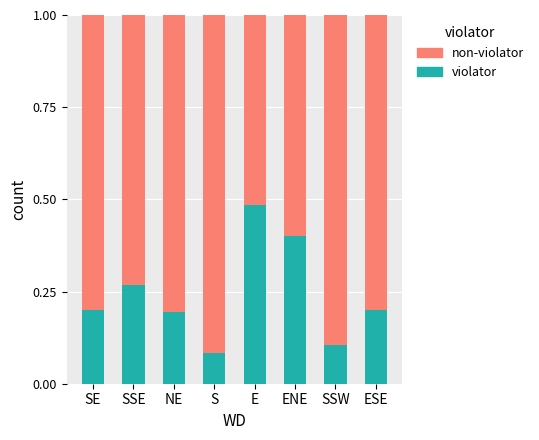

The violator series shows 0.1 at SSW. True or false?

True